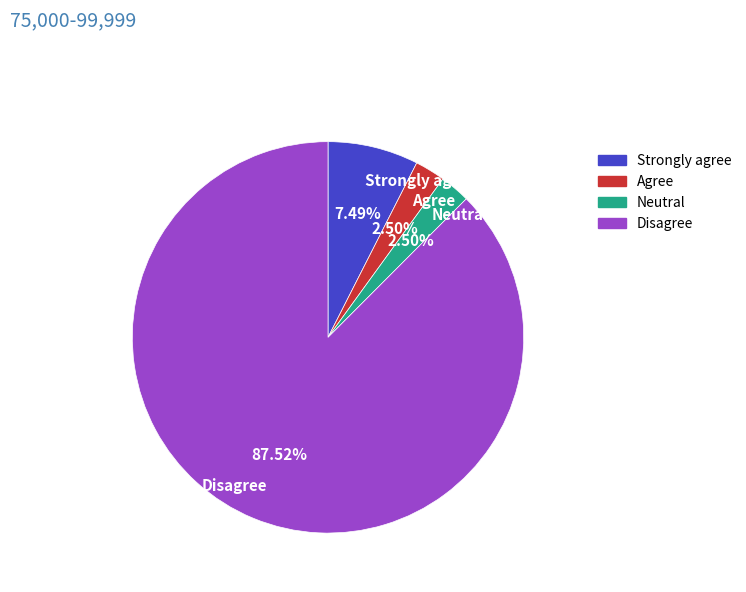

Which category has the biggest portion of the pie?

Disagree